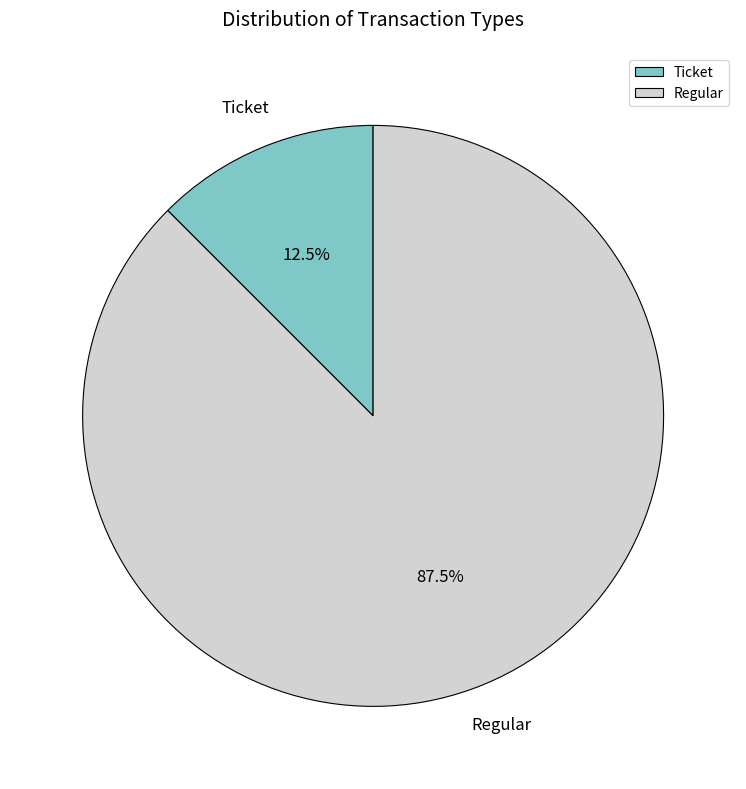

What portion of the pie excludes Ticket?

87.5%